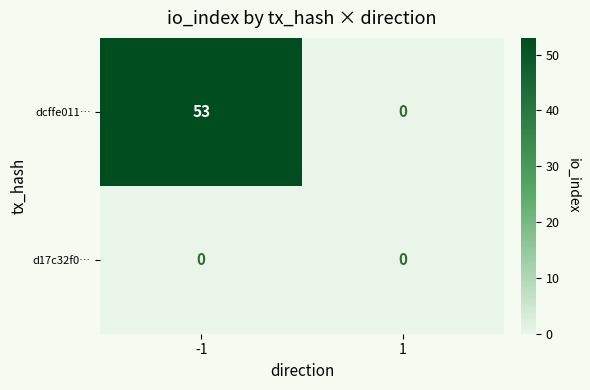

What is the sum of the dcffe011… values at 1 and -1?

53